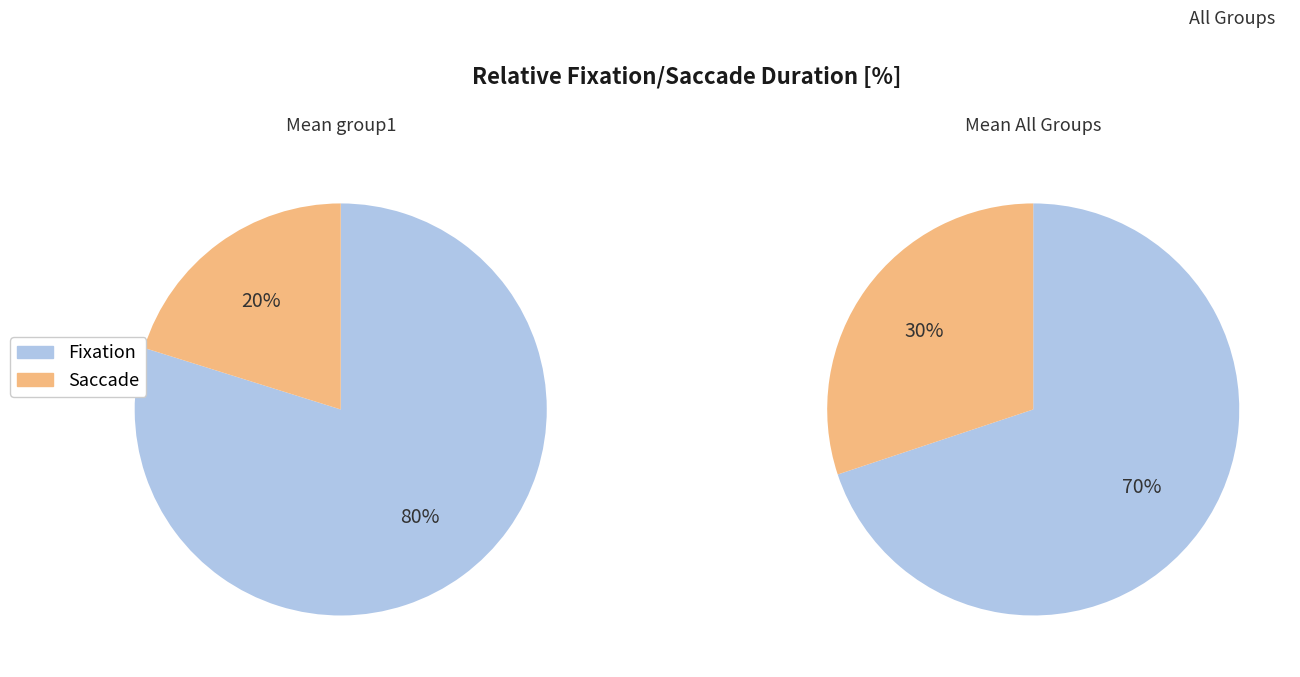

True or false: pct35 accounts for 19% of the total.

False